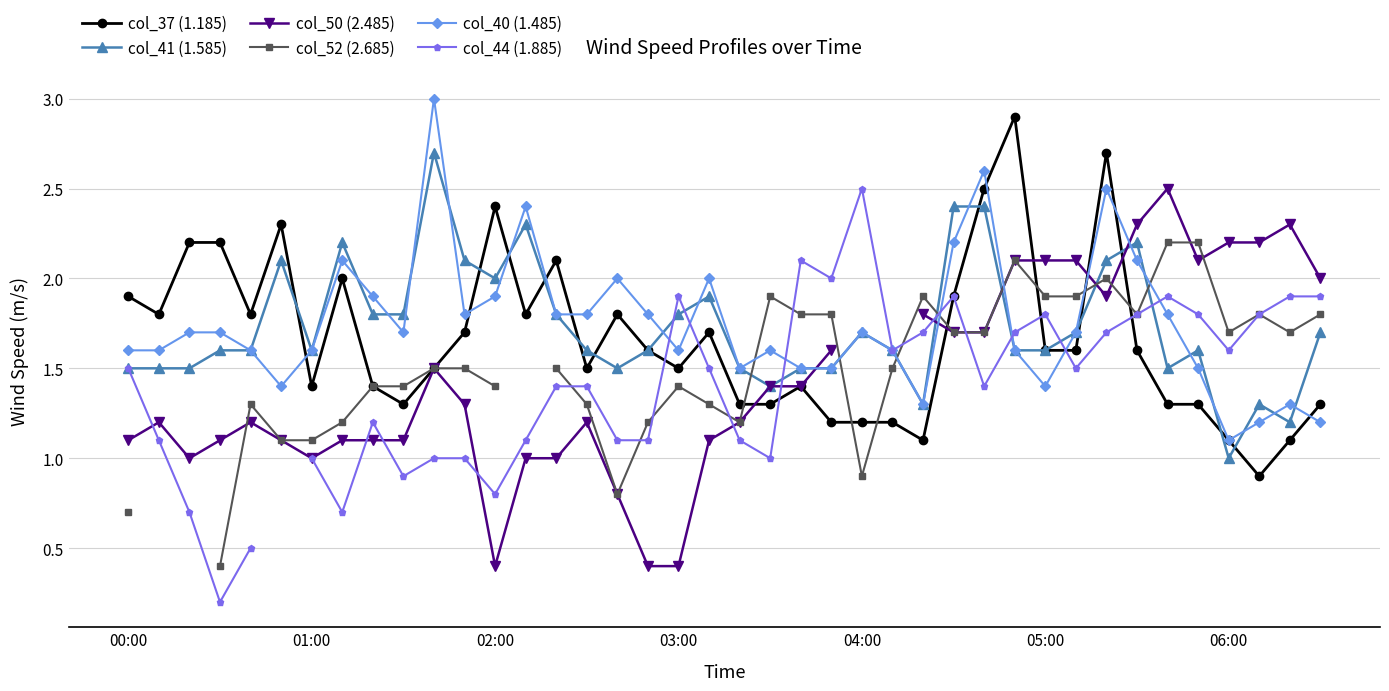

The value of col_37 (1.185) at 03:00 is 2.2. True or false?

False